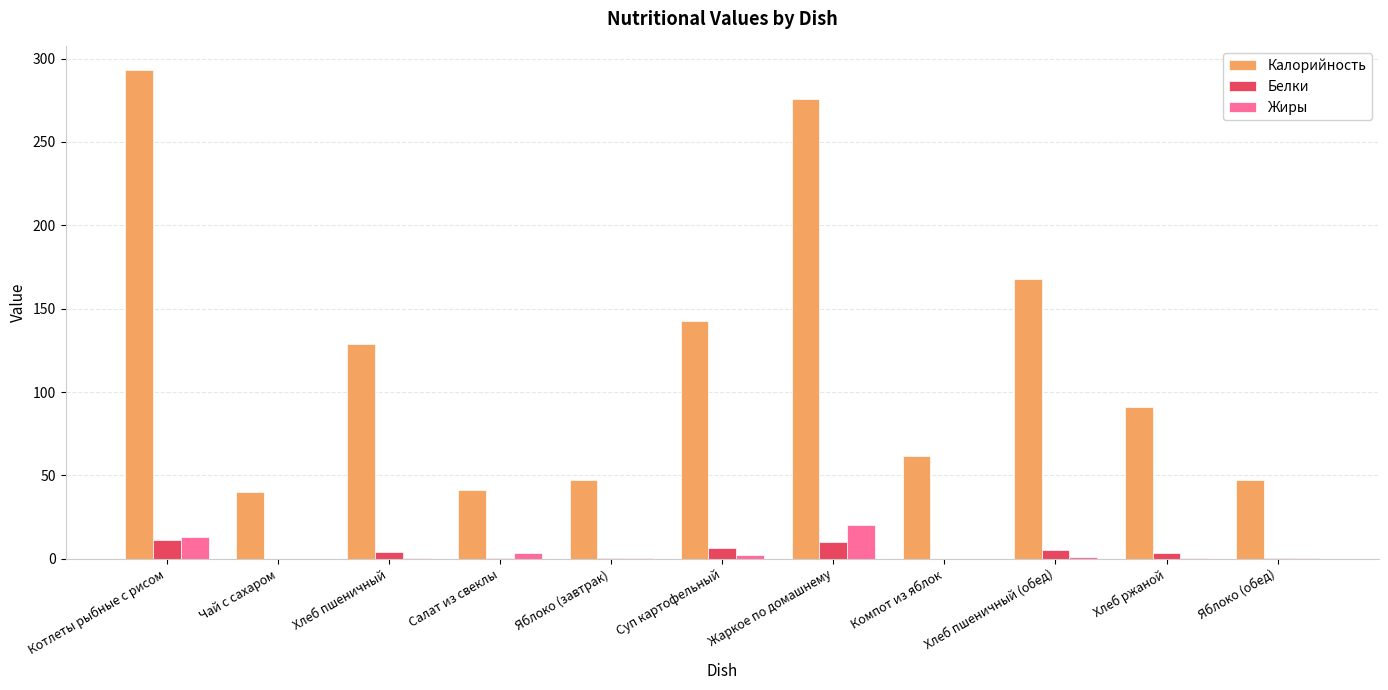

Between Жаркое по домашнему and Компот из яблок, which series saw the biggest shift?

Калорийность